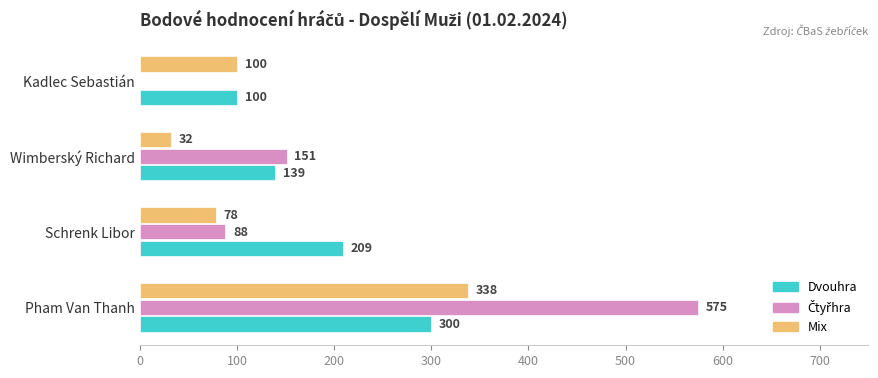

True or false: Dvouhra has a value of 172 at Kadlec Sebastián.

False